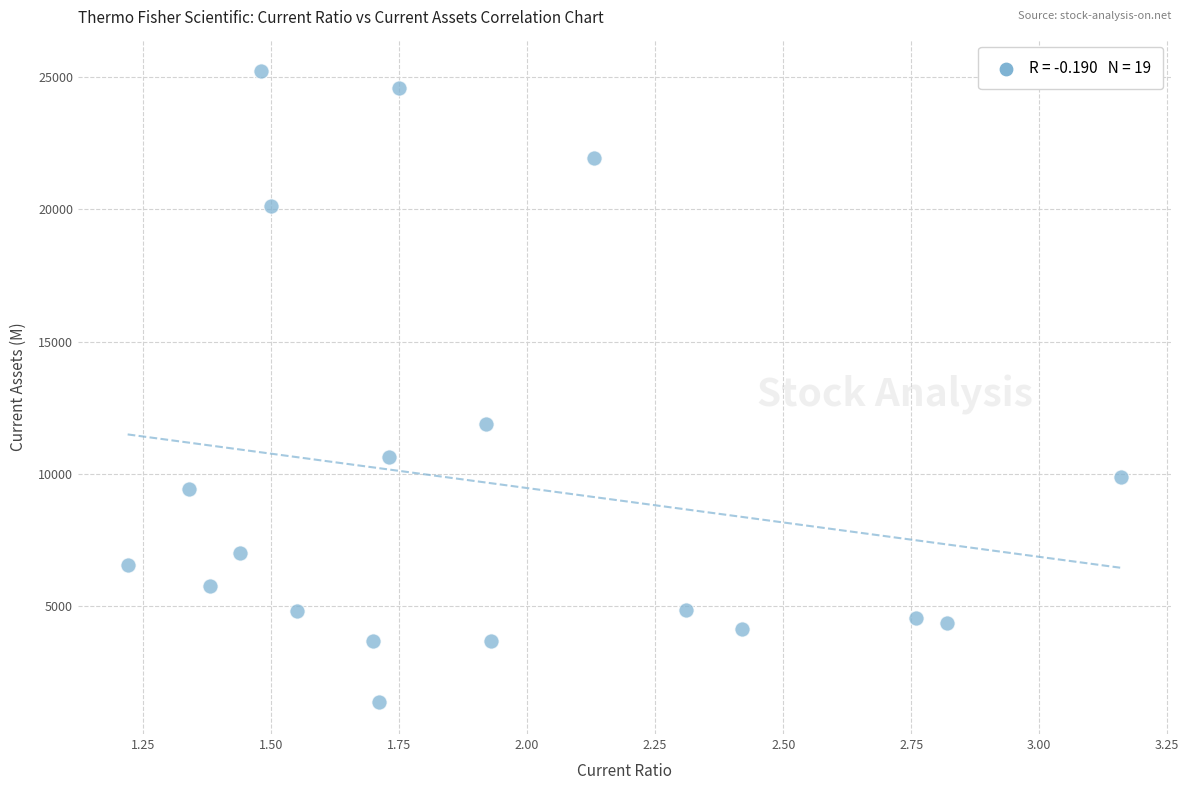

What is the range of Y values (max minus min)?

23875